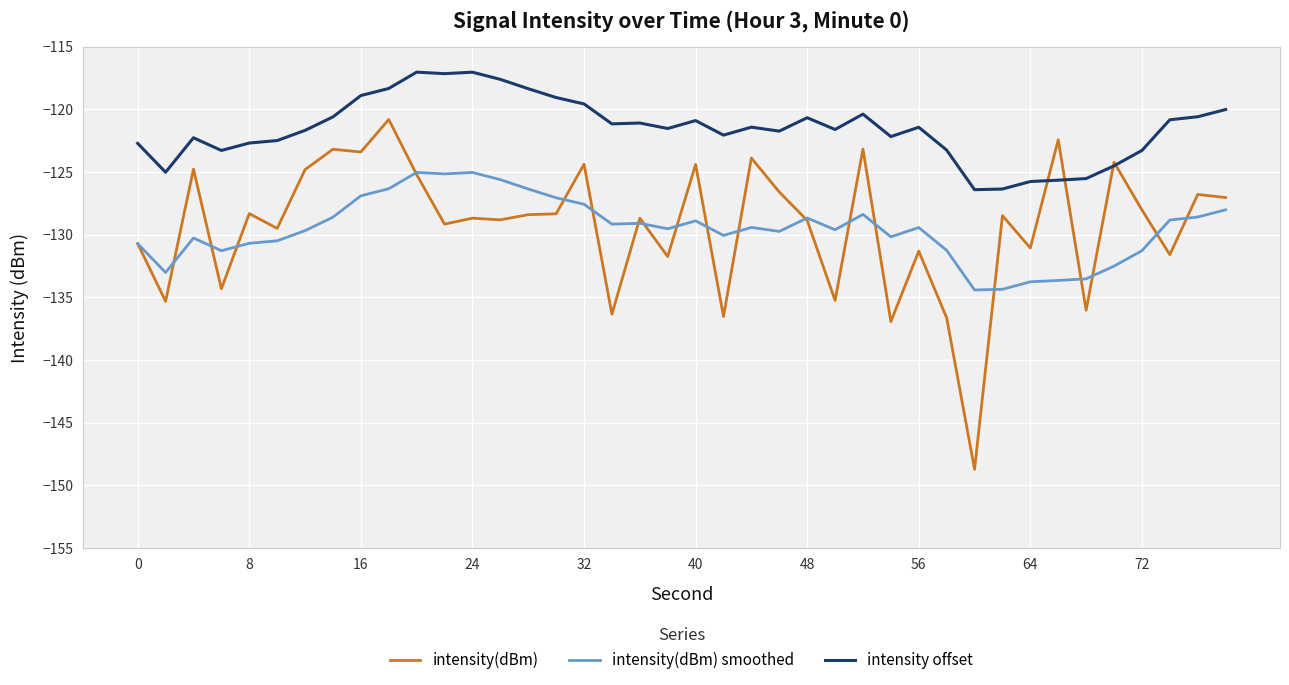

Which series has the largest total across all categories?

intensity offset